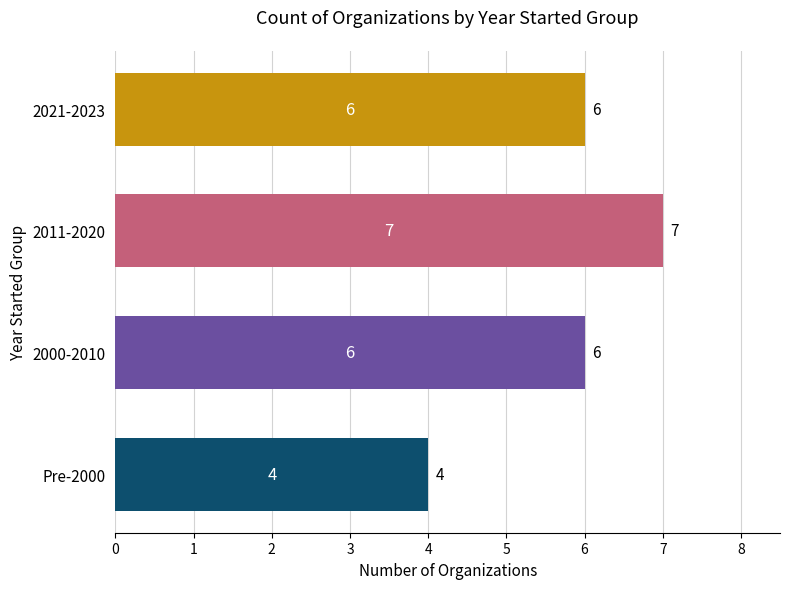

The value at 2000-2010 is 9. True or false?

False